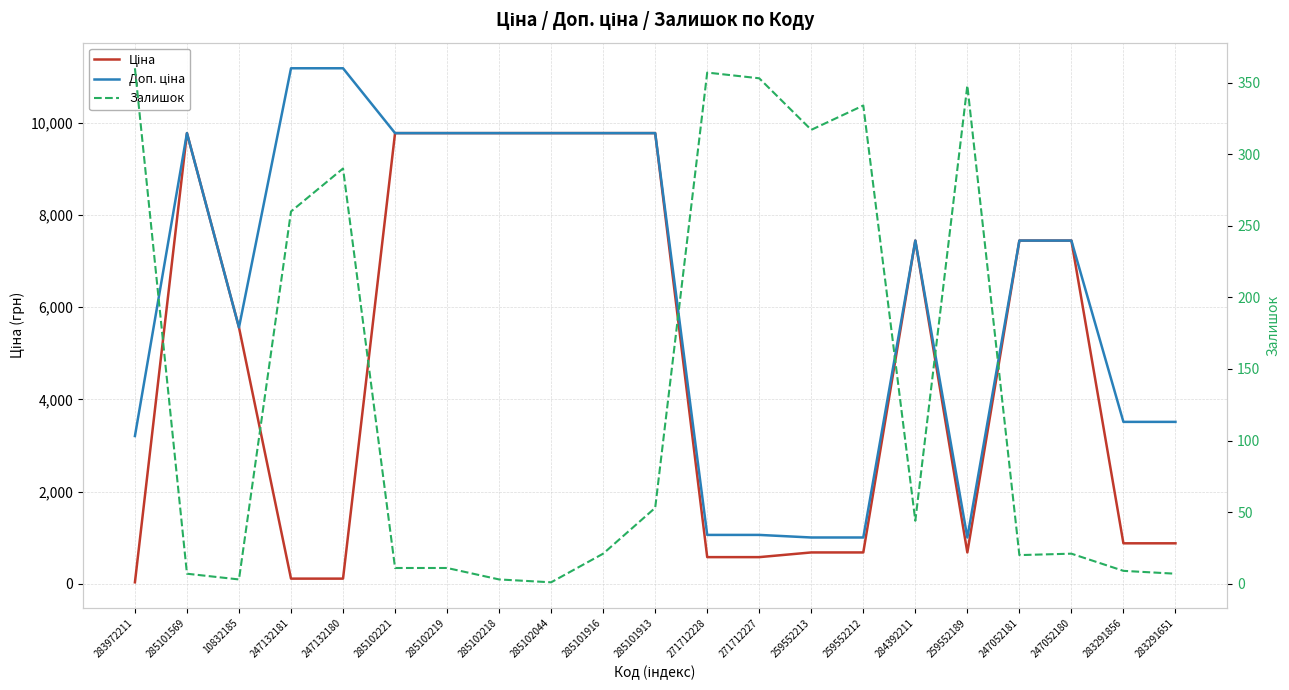

The Залишок series shows 33.0 at 247052180. True or false?

False